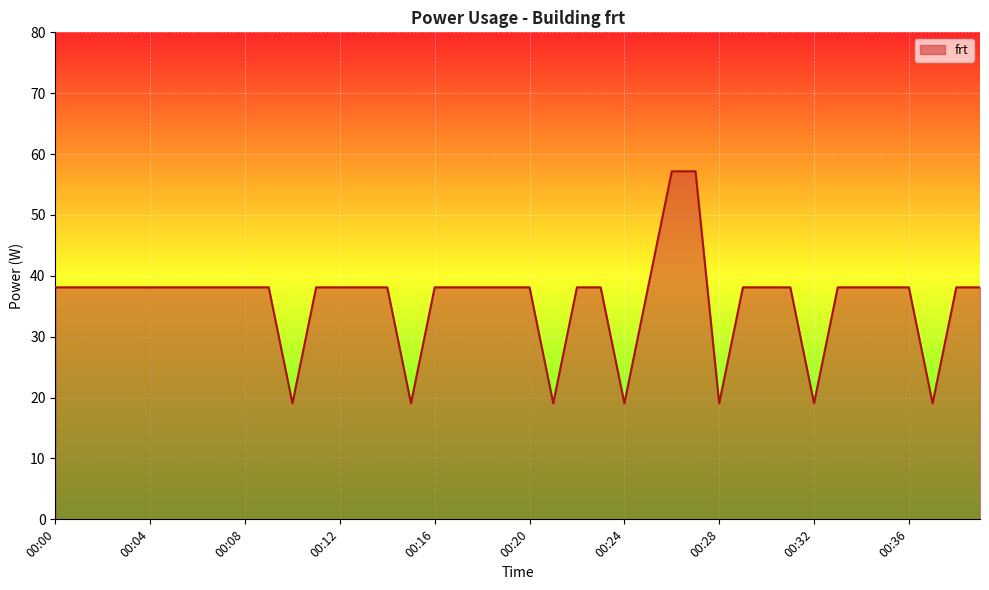

What is the smallest value displayed?

19.1